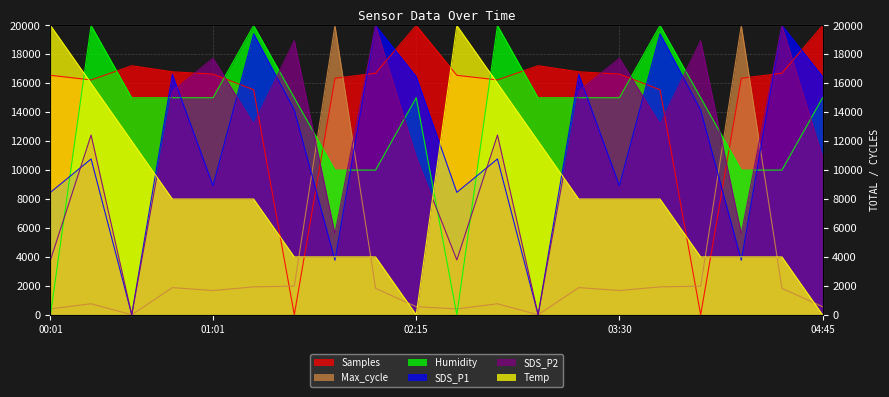

At how many categories does at least one series exceed 6783?

20